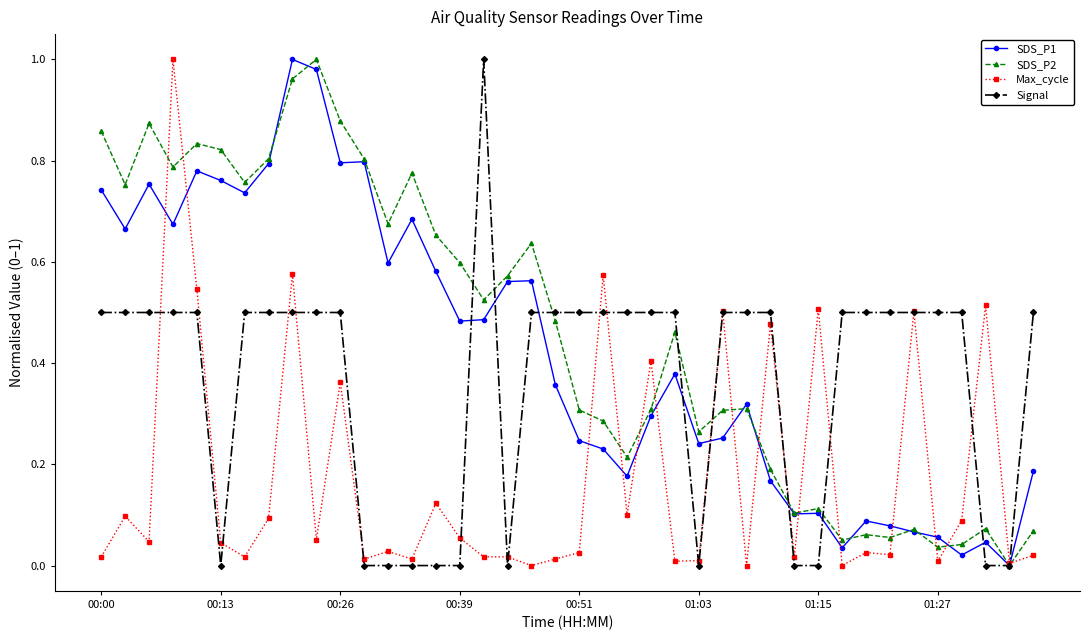

True or false: SDS_P1 has more than 2 interior local peaks.

True